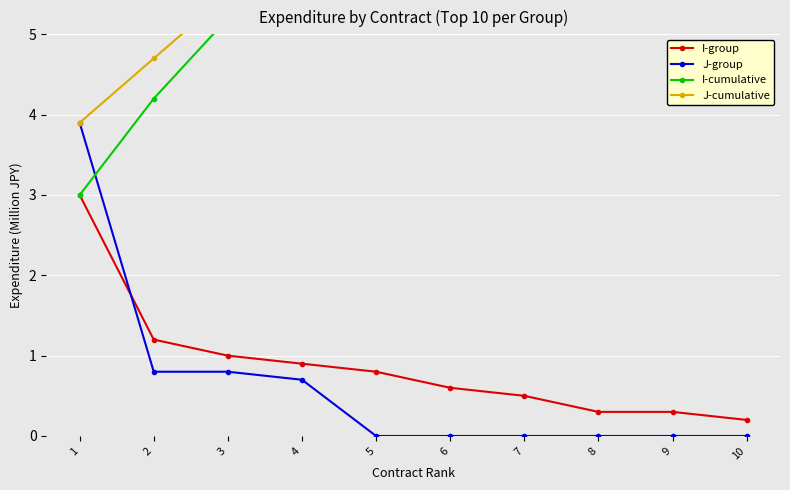

Which has a higher value, 5 or 3?

3